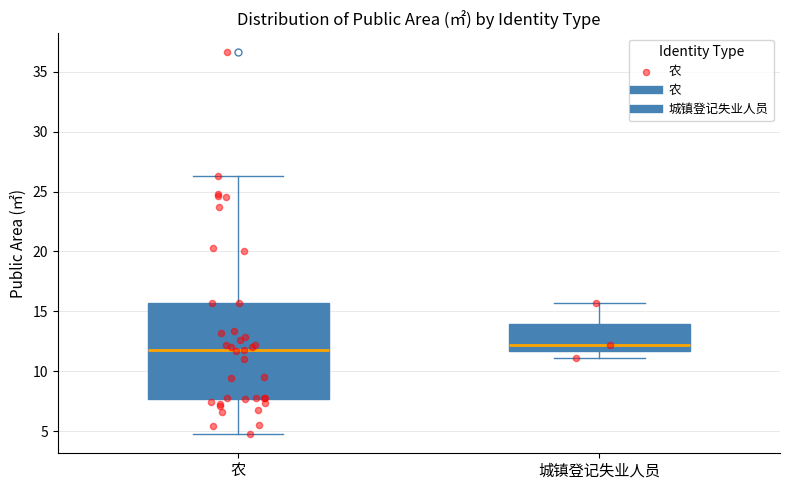

Reading left to right, read every box against the y-axis: the position of its median line, the range the box covers, and the ends of its whiskers. The values are not printed on the chart, so give them approximately, as read against the axis.

农: median 12.0, box 7.5 to 15.5, whiskers 5.0 to 26.5
城镇登记失业人员: median 12.0, box 11.5 to 14.0, whiskers 11.0 to 15.5